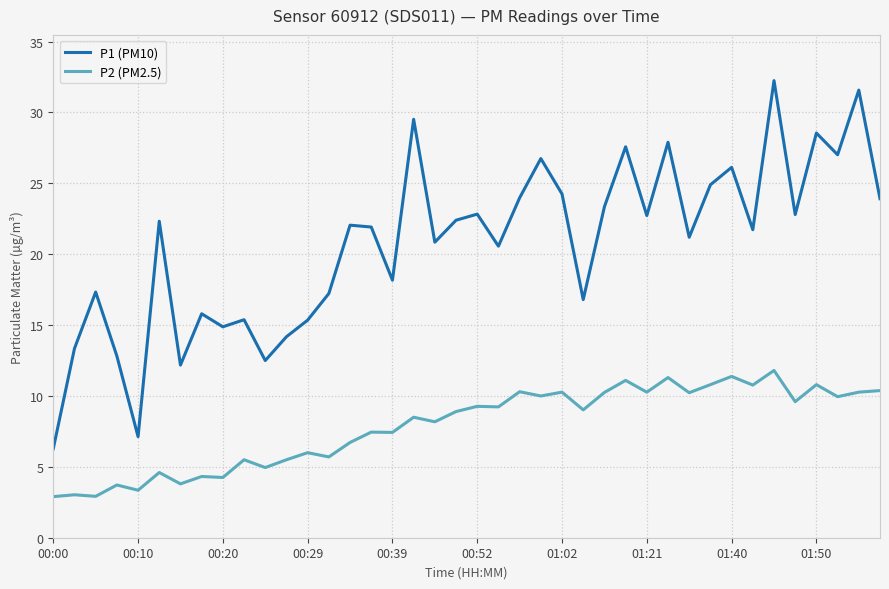

Rank the series by their average value, from highest to lowest.

P1 (PM10), P2 (PM2.5)